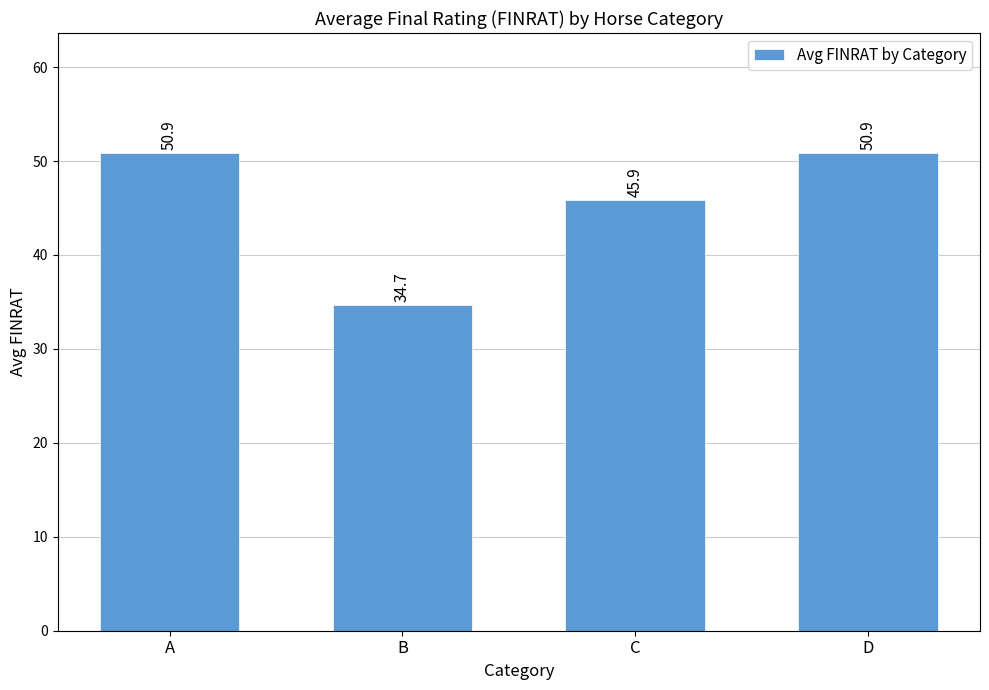

What is the difference between the maximum and minimum values?

16.2